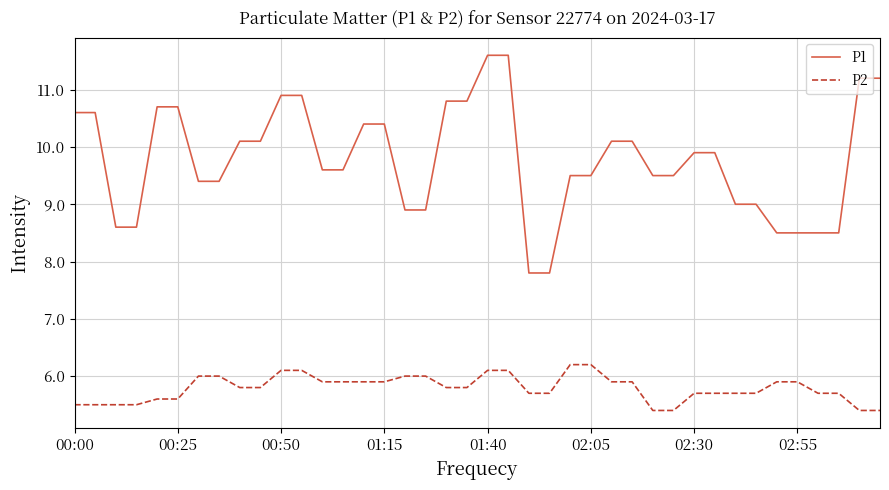

Which series has the largest total across all categories?

P1